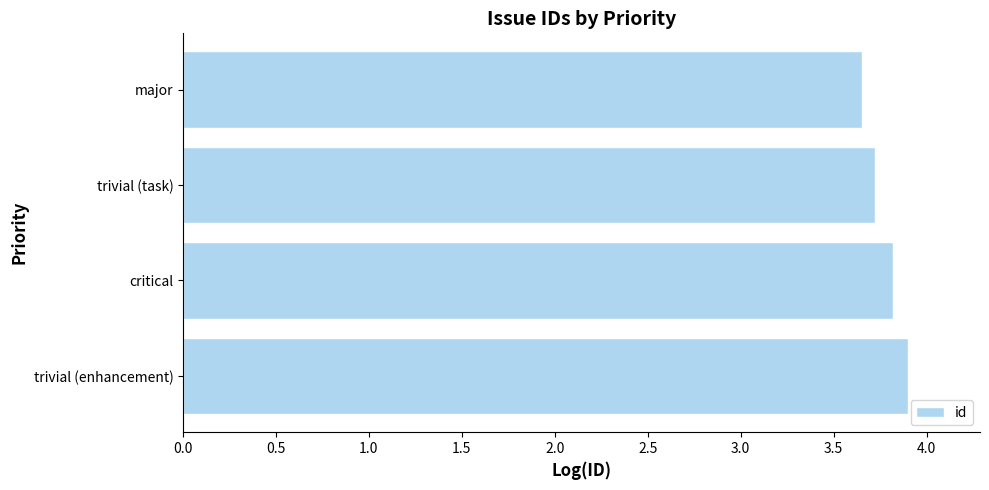

List the labels in order of value, smallest first.

major, trivial (task), critical, trivial (enhancement)